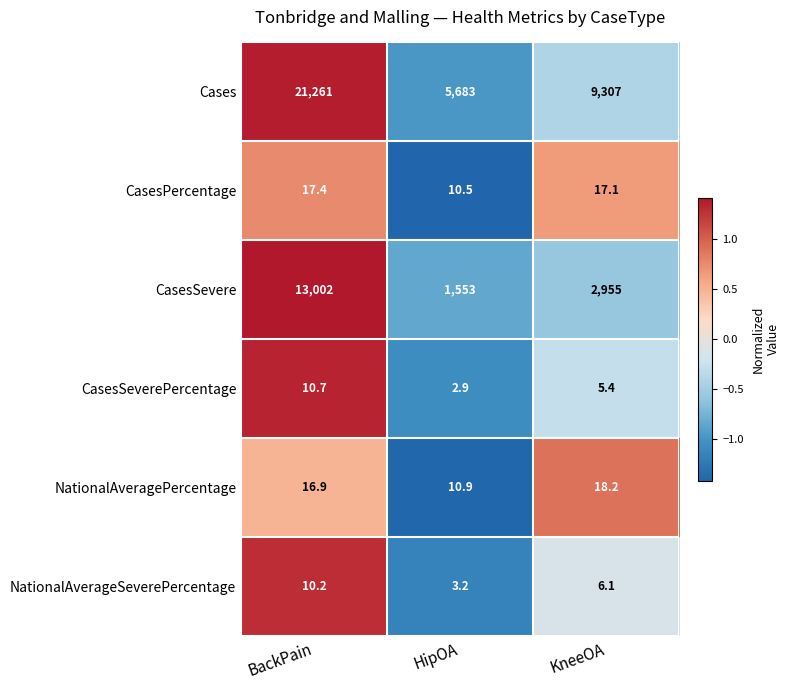

What is the sum of the Cases values at HipOA and KneeOA?

14990.0